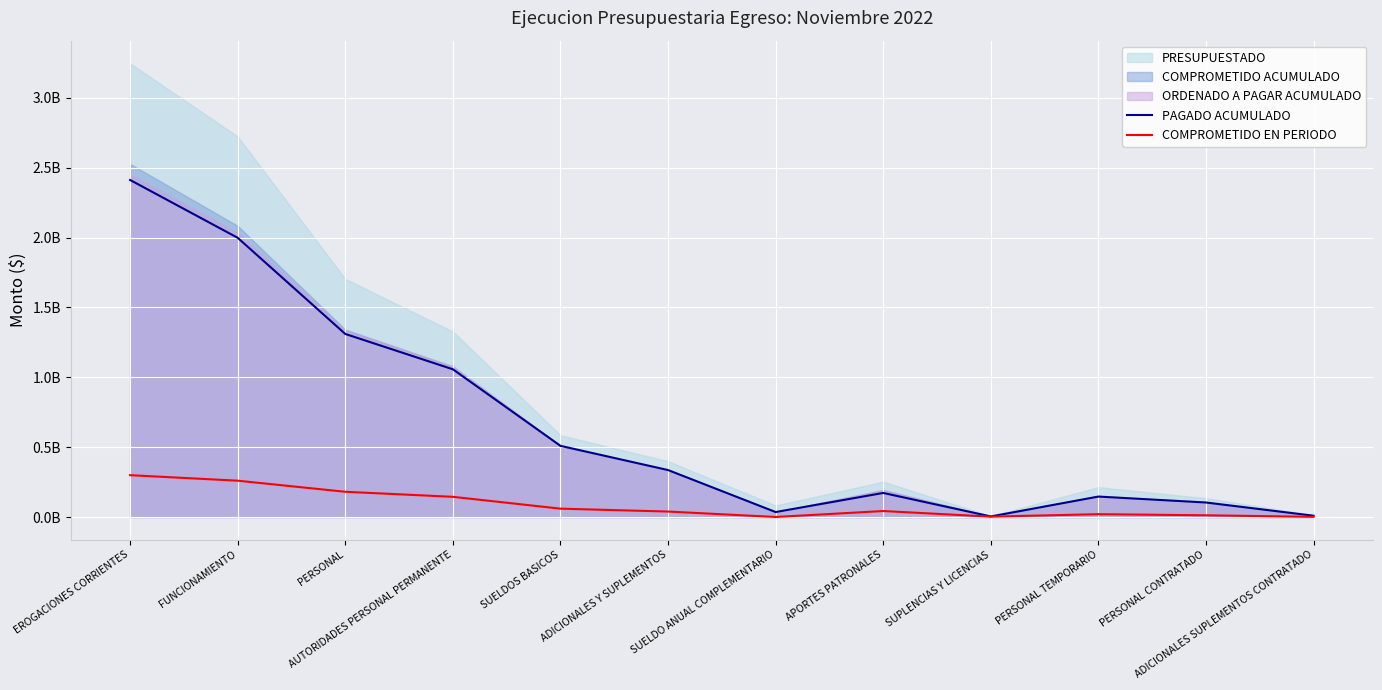

True or false: PAGADO ACUMULADO and COMPROMETIDO EN PERIODO cross at least once.

False